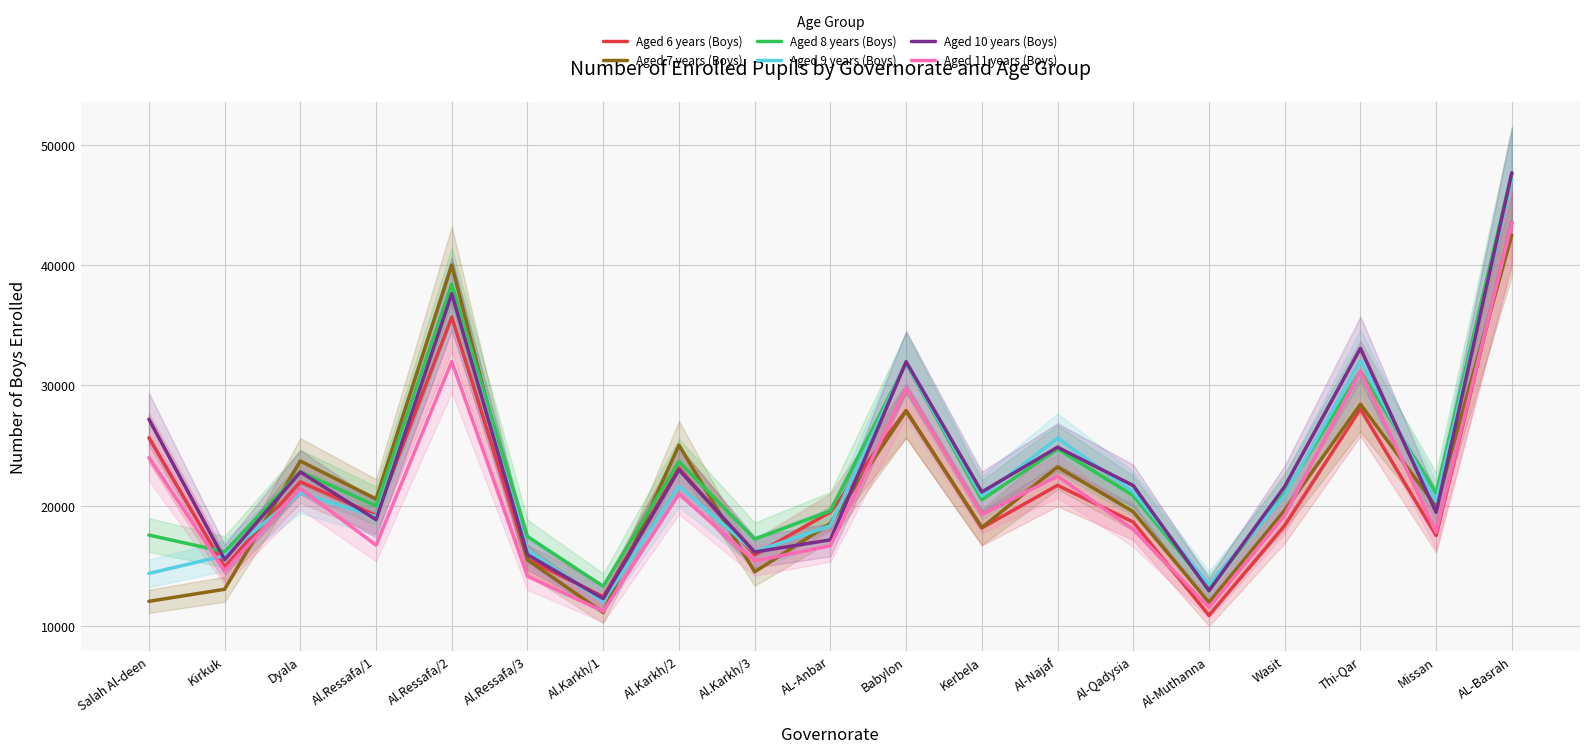

Where do Aged 10 years (Boys) and Aged 8 years (Boys) first cross each other?

Salah Al-deen and Kirkuk